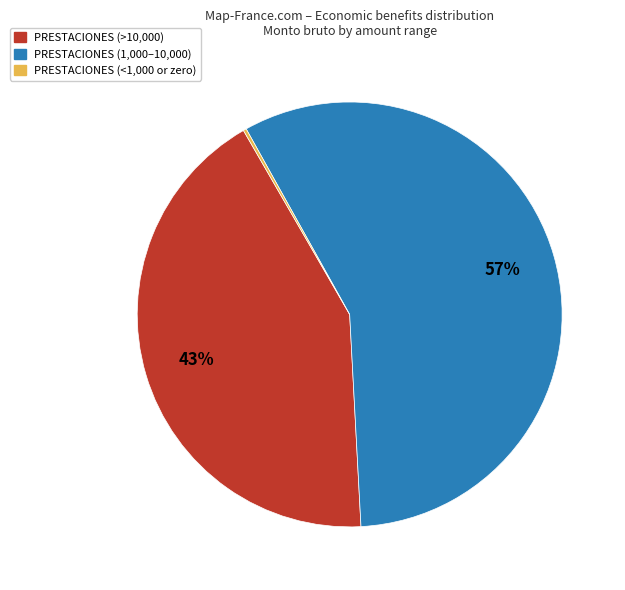

The PRESTACIONES (>10,000) slice represents 43% of the pie. True or false?

True